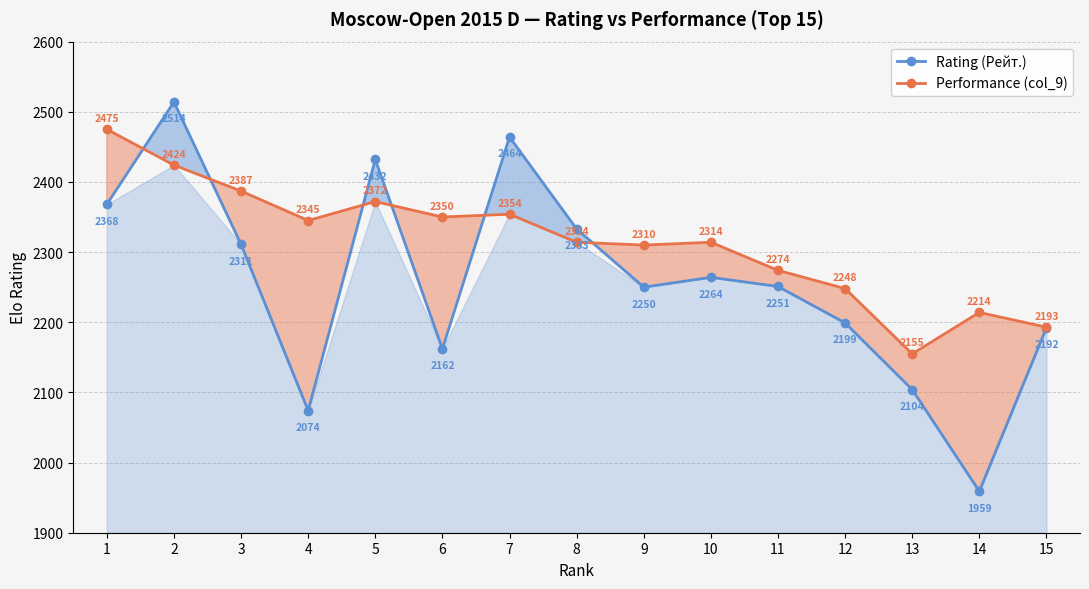

True or false: Rating (Рейт.) has a value of 2264 at 10.

True